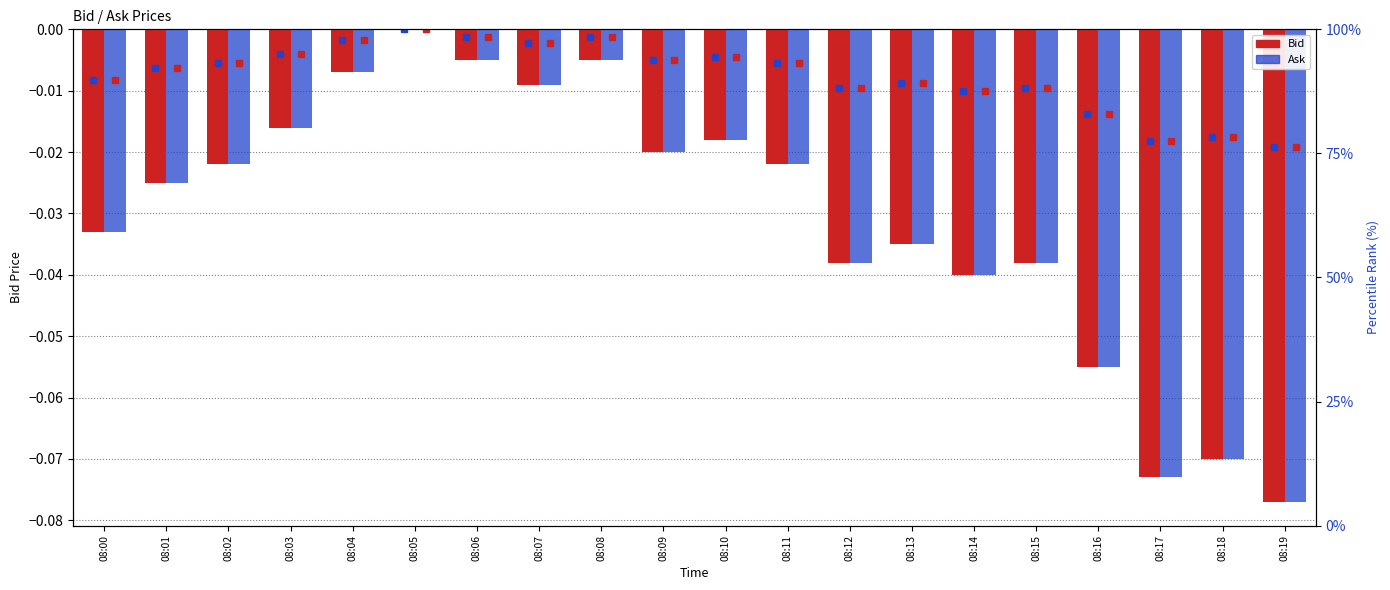

Rank the series by their average value, from highest to lowest.

Ask, Bid